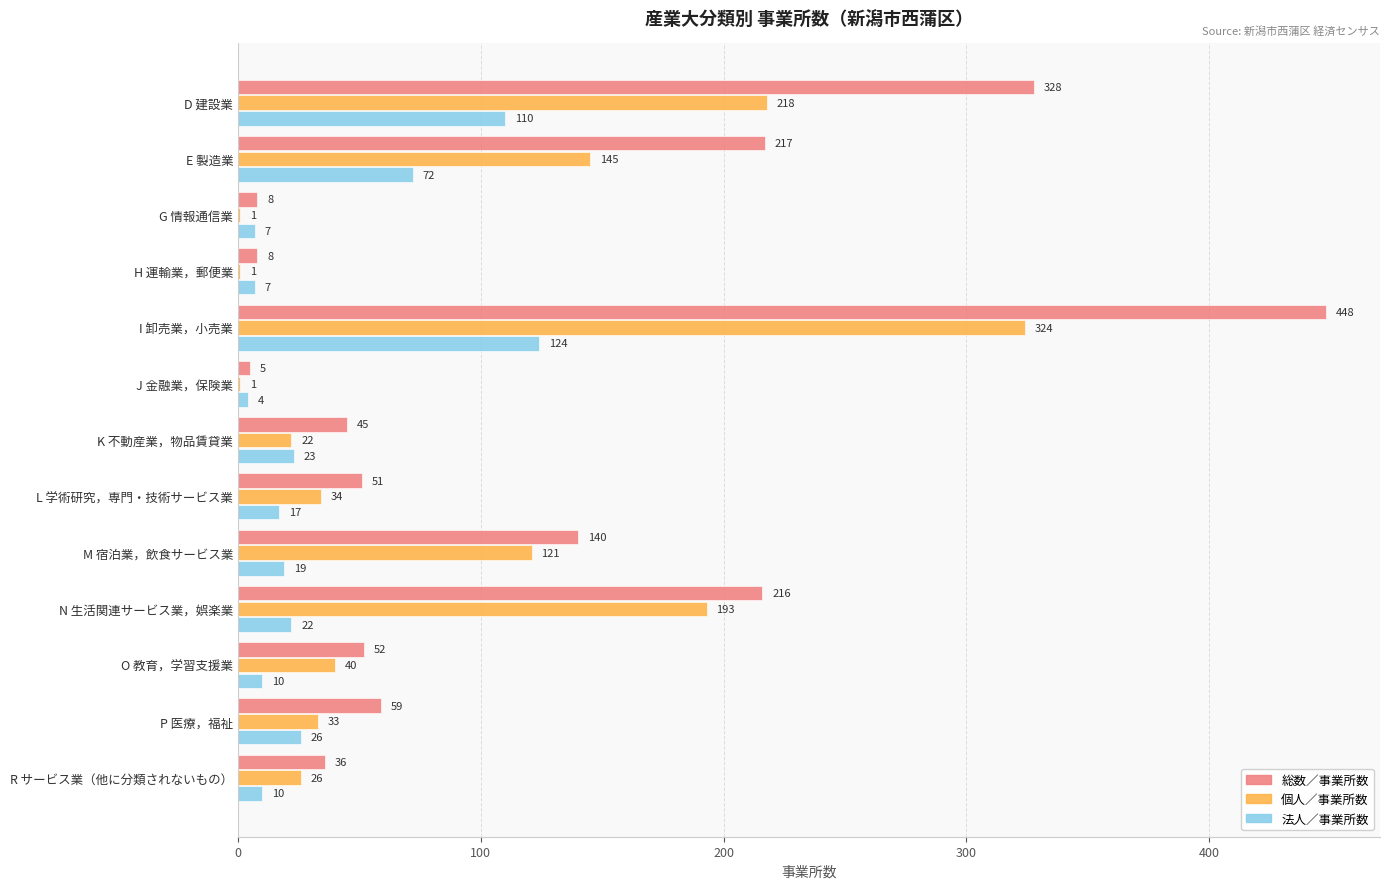

At which label does 総数／事業所数 reach its peak?

I 卸売業，小売業